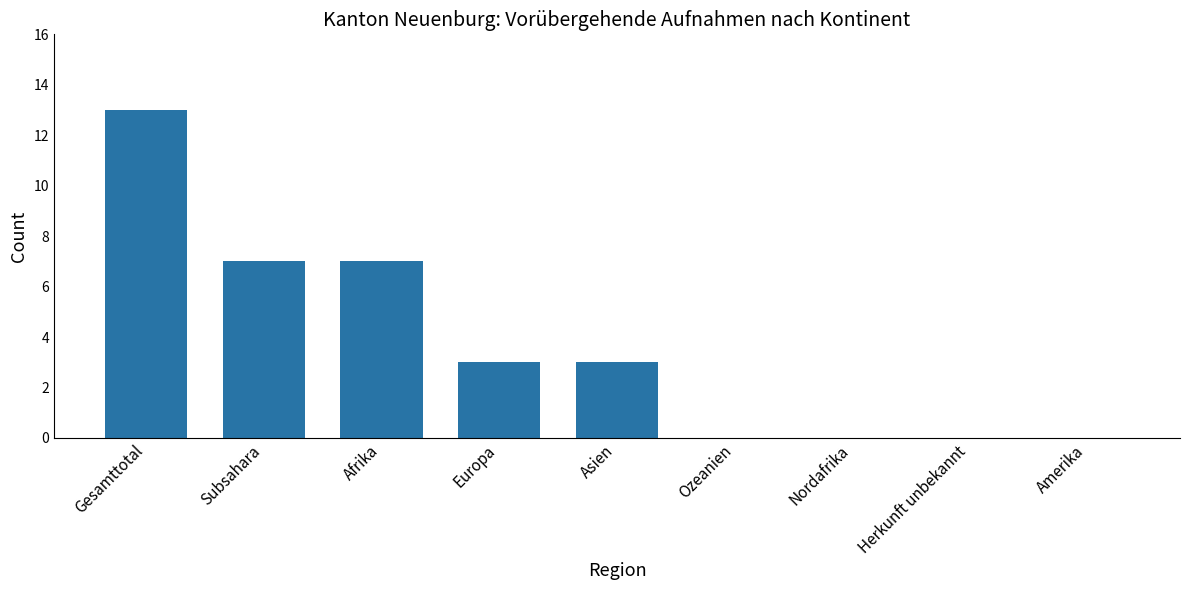

The chart shows a value of 10 at Afrika. True or false?

False